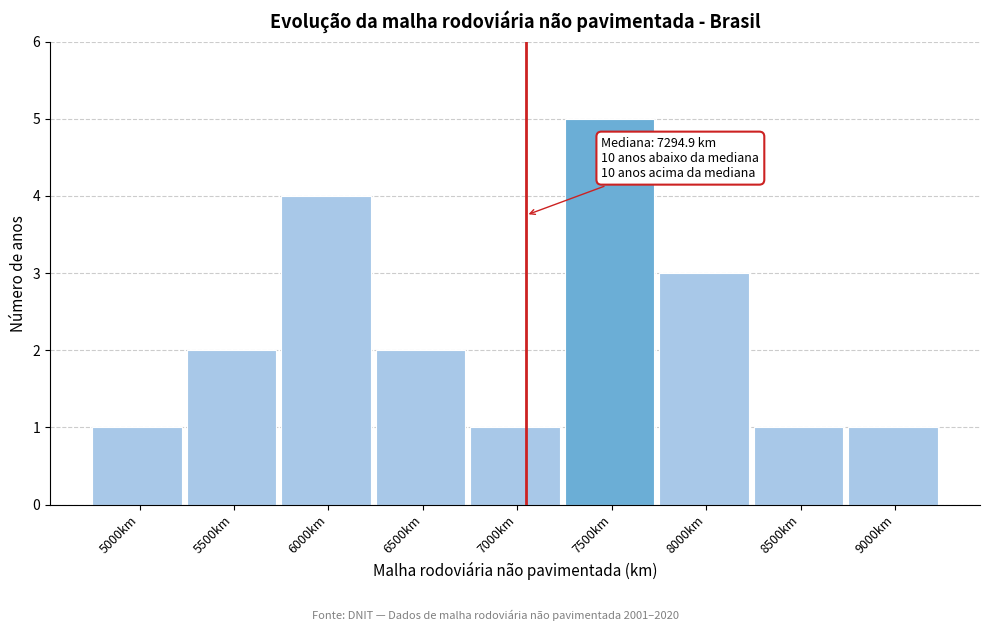

Reading right to left, extract all data points from this chart.

1	1	3	5	1	2	4	2	1